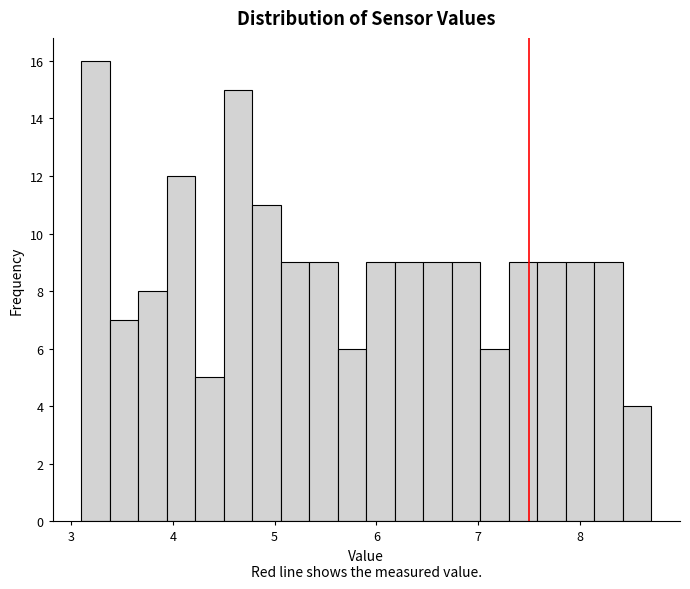

Around what value on the x-axis is the tallest bar? Give the approximate position of its centre, as read against the axis.

3.2